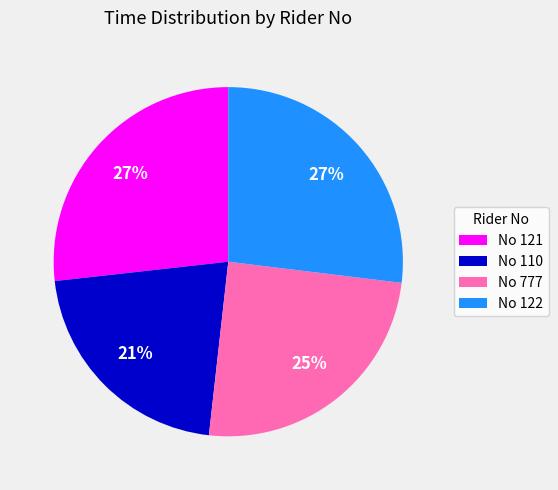

To the nearest percent, what percentage of the pie is No 122?

27%